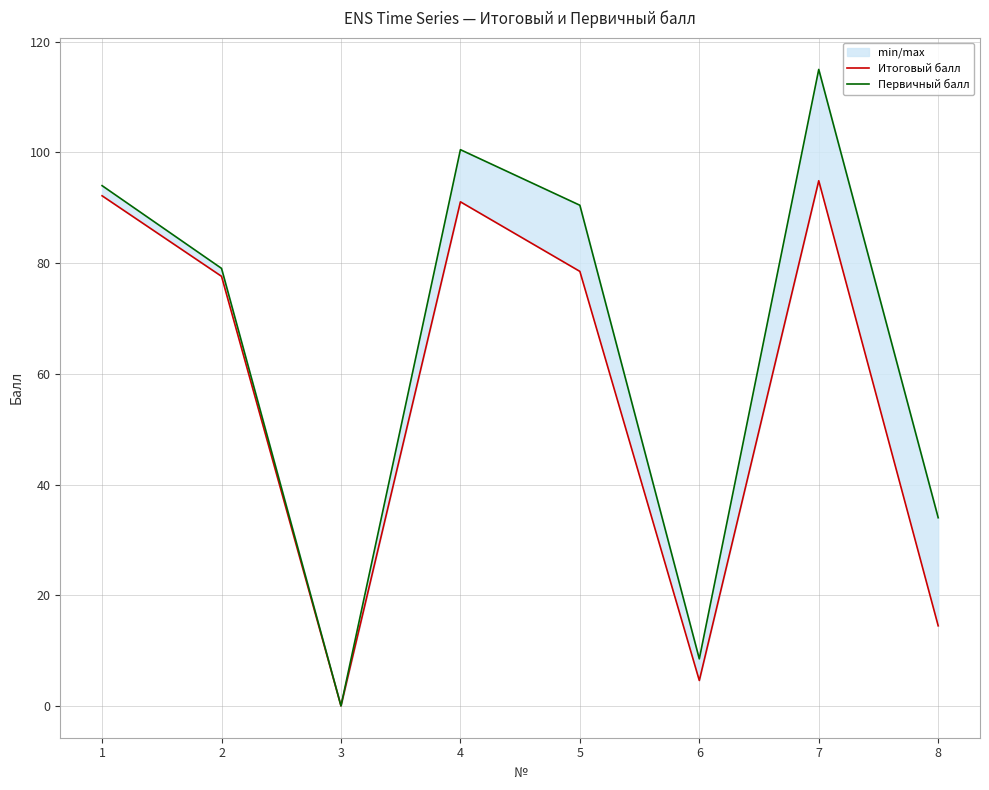

True or false: Первичный балл and Итоговый балл cross at least once.

False